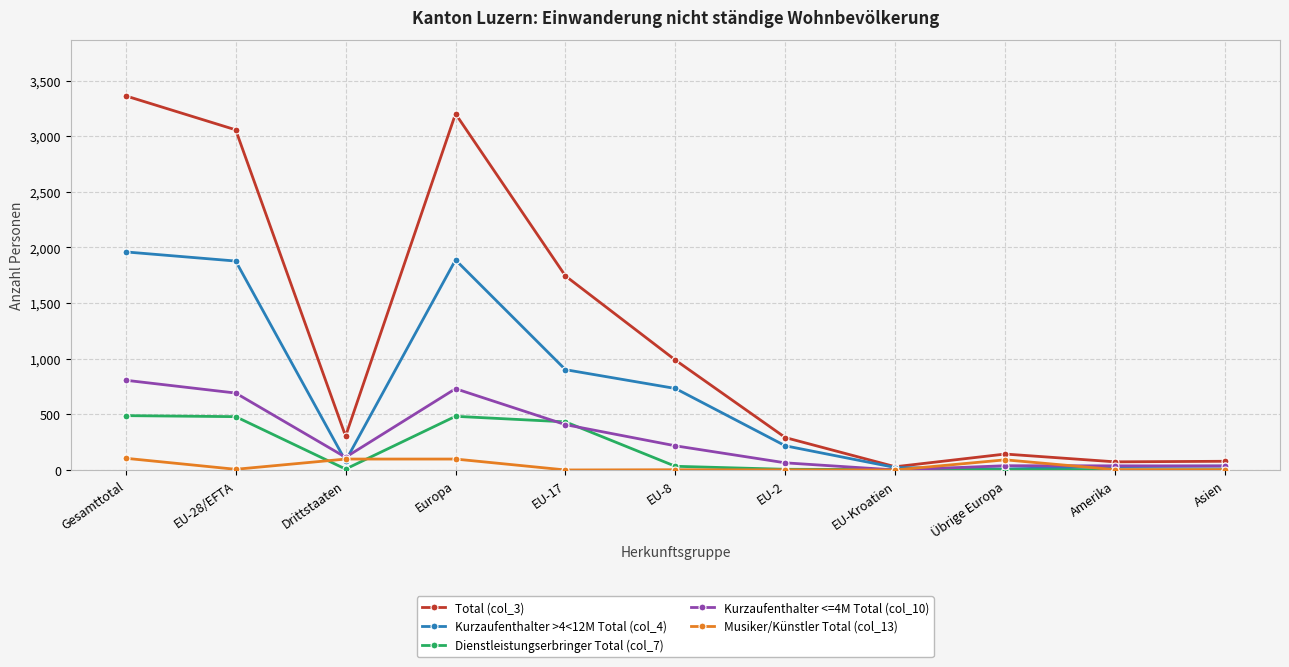

Which series has the largest range (max minus min)?

Total (col_3)